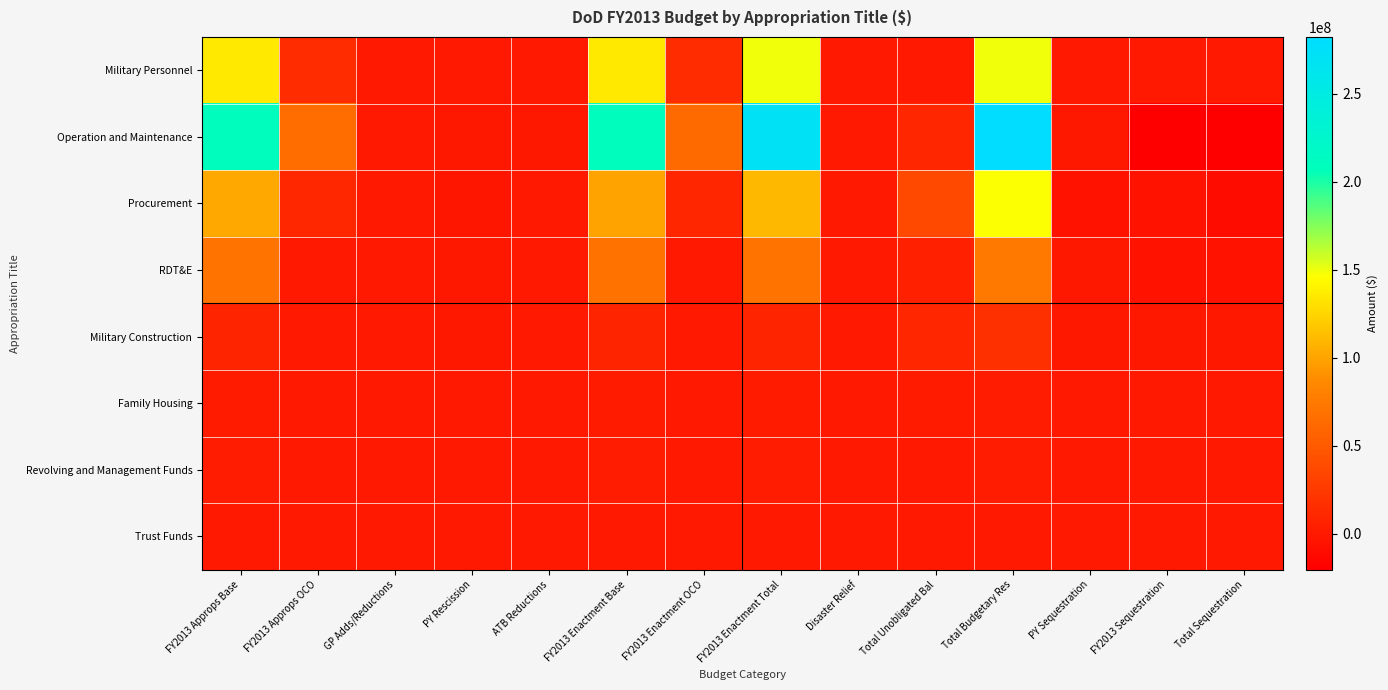

Reading right to left, what are all the values shown in this chart?

Military Personnel: Total Sequestration=0	FY2013 Sequestration=0	PY Sequestration=0	Total Budgetary Res=149651297	Total Unobligated Bal=0	Disaster Relief=0	FY2013 Enactment Total=149651297	FY2013 Enactment OCO=14261294	FY2013 Enactment Base=135390003	ATB Reductions=-168303	PY Rescission=-127200	GP Adds/Reductions=0	FY2013 Approps OCO=14388494	FY2013 Approps Base=135558306
Operation and Maintenance: Total Sequestration=-20326929	FY2013 Sequestration=-19467335	PY Sequestration=-859594	Total Budgetary Res=282248197	Total Unobligated Bal=9485065	Disaster Relief=62825	FY2013 Enactment Total=272700307	FY2013 Enactment OCO=62604701	FY2013 Enactment Base=210095606	ATB Reductions=-277626	PY Rescission=-1021000	GP Adds/Reductions=249667	FY2013 Approps OCO=63604701	FY2013 Approps Base=210144565
Procurement: Total Sequestration=-9790040	FY2013 Sequestration=-5670856	PY Sequestration=-4119184	Total Budgetary Res=146518230	Total Unobligated Bal=36748595	Disaster Relief=1310	FY2013 Enactment Total=109768325	FY2013 Enactment OCO=9919200	FY2013 Enactment Base=99849125	ATB Reductions=-134188	PY Rescission=-2367039	GP Adds/Reductions=15000	FY2013 Approps OCO=10602052	FY2013 Approps Base=101652500
RDT&E: Total Sequestration=-6054830	FY2013 Sequestration=-5421673	PY Sequestration=-633157	Total Budgetary Res=74565279	Total Unobligated Bal=4973013	Disaster Relief=0	FY2013 Enactment Total=69592266	FY2013 Enactment OCO=197716	FY2013 Enactment Base=69394550	ATB Reductions=-92282	PY Rescission=-487260	GP Adds/Reductions=-4385	FY2013 Approps OCO=247716	FY2013 Approps Base=69928477
Military Construction: Total Sequestration=-820913	FY2013 Sequestration=-504523	PY Sequestration=-316390	Total Budgetary Res=18611366	Total Unobligated Bal=9649418	Disaster Relief=24235	FY2013 Enactment Total=8937713	FY2013 Enactment OCO=0	FY2013 Enactment Base=8937713	ATB Reductions=-12025	PY Rescission=-303281	GP Adds/Reductions=0	FY2013 Approps OCO=150768	FY2013 Approps Base=9102251
Family Housing: Total Sequestration=-188251	FY2013 Sequestration=-149977	PY Sequestration=-38274	Total Budgetary Res=2797482	Total Unobligated Bal=1148887	Disaster Relief=0	FY2013 Enactment Total=1648595	FY2013 Enactment OCO=0	FY2013 Enactment Base=1648595	ATB Reductions=-2186	PY Rescission=0	GP Adds/Reductions=0	FY2013 Approps OCO=0	FY2013 Approps Base=1650781
Revolving and Management Funds: Total Sequestration=-31919	FY2013 Sequestration=-31919	PY Sequestration=0	Total Budgetary Res=2938410	Total Unobligated Bal=208510	Disaster Relief=24200	FY2013 Enactment Total=2705700	FY2013 Enactment OCO=243600	FY2013 Enactment Base=2462100	ATB Reductions=-2924	PY Rescission=0	GP Adds/Reductions=0	FY2013 Approps OCO=243600	FY2013 Approps Base=2465024
Trust Funds: Total Sequestration=-3936	FY2013 Sequestration=-3936	PY Sequestration=0	Total Budgetary Res=29893	Total Unobligated Bal=3894	Disaster Relief=0	FY2013 Enactment Total=25999	FY2013 Enactment OCO=0	FY2013 Enactment Base=25999	ATB Reductions=0	PY Rescission=0	GP Adds/Reductions=0	FY2013 Approps OCO=0	FY2013 Approps Base=25999